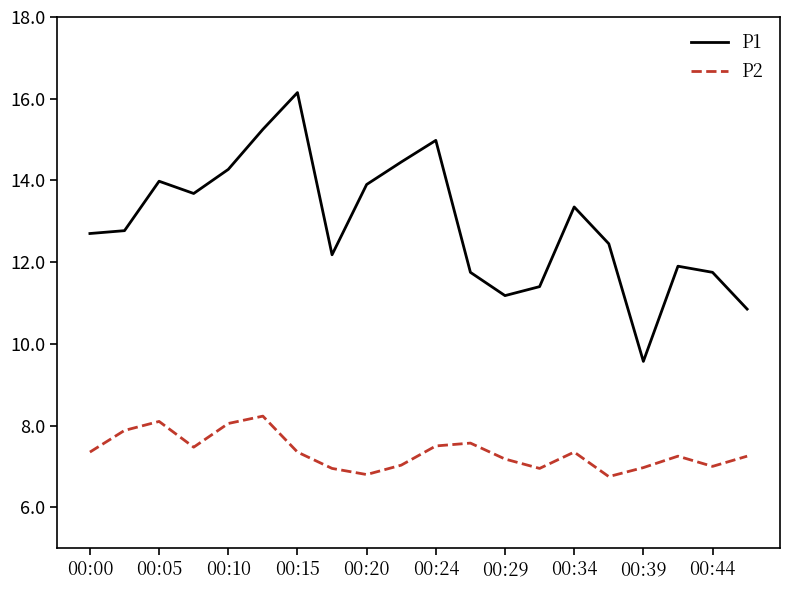

At how many categories does at least one series exceed 13?

9